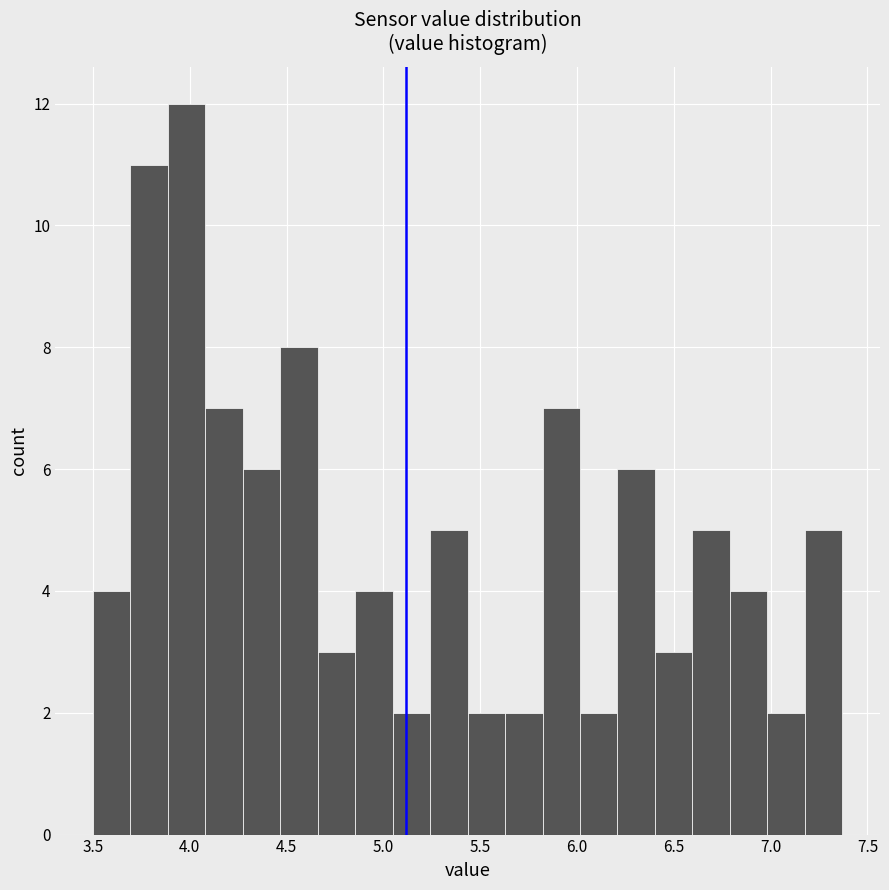

Read against the x-axis, roughly where is the centre of the tallest bar?

4.00